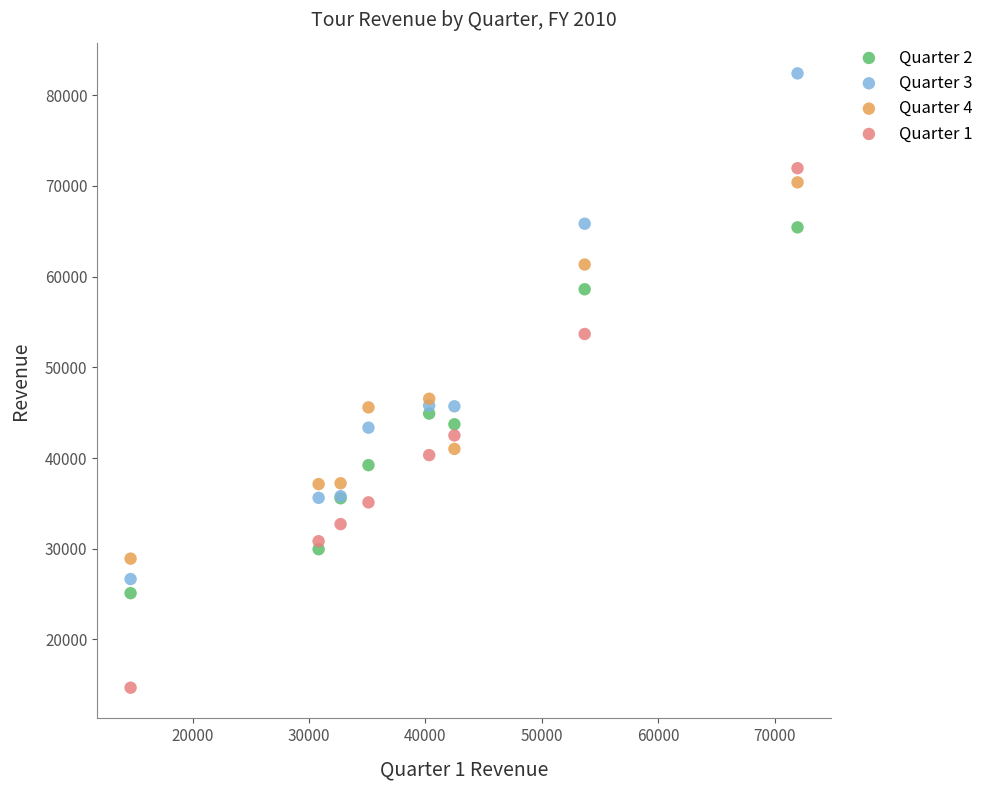

Which series has the widest spread of Y values?

Quarter 1